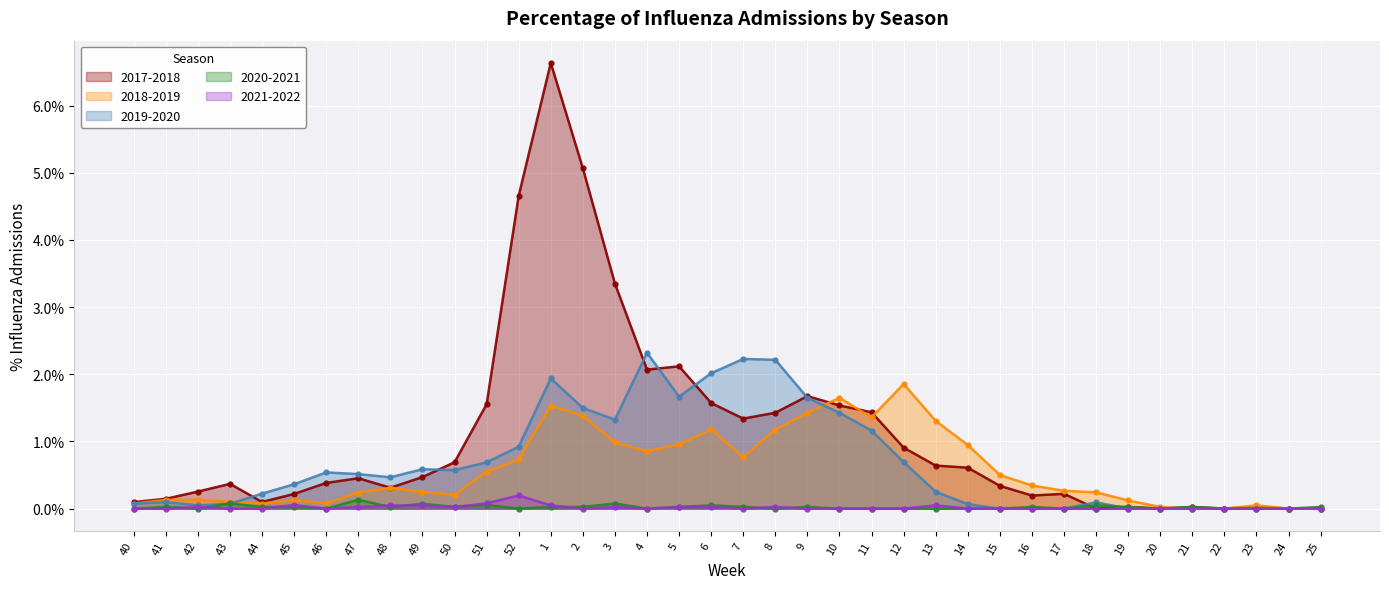

What position from the right is 19?

7